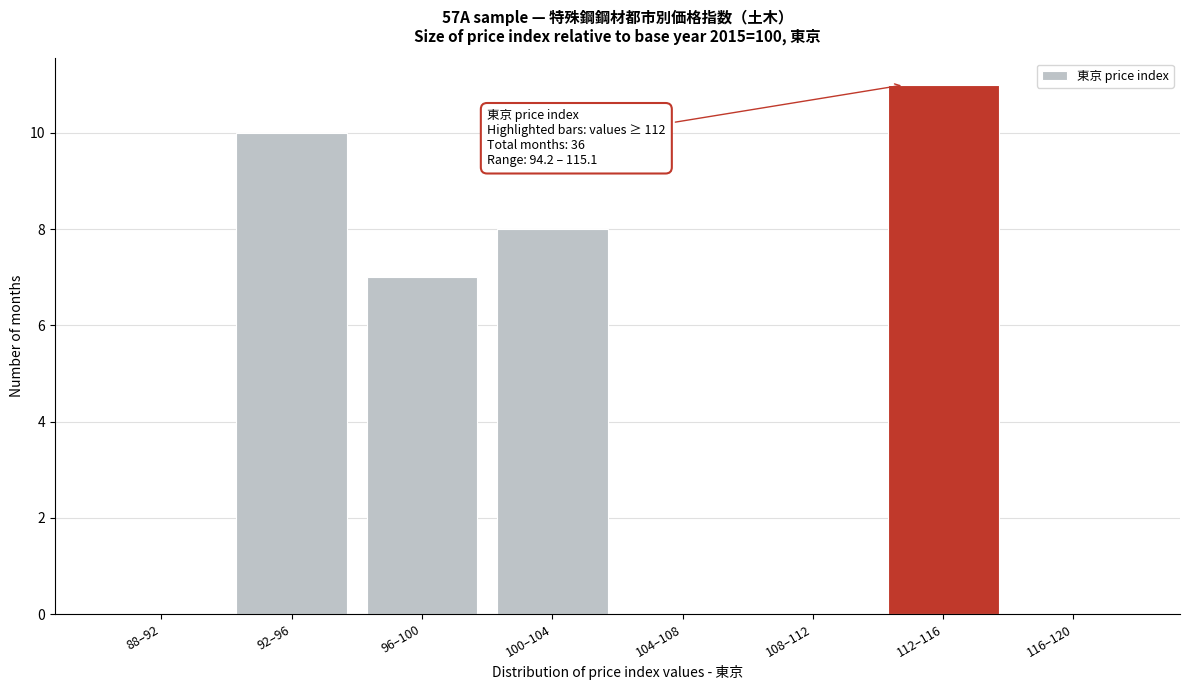

Reading left to right, list all the values displayed in this chart.

88–92=0	92–96=10	96–100=7	100–104=8	104–108=0	108–112=0	112–116=11	116–120=0